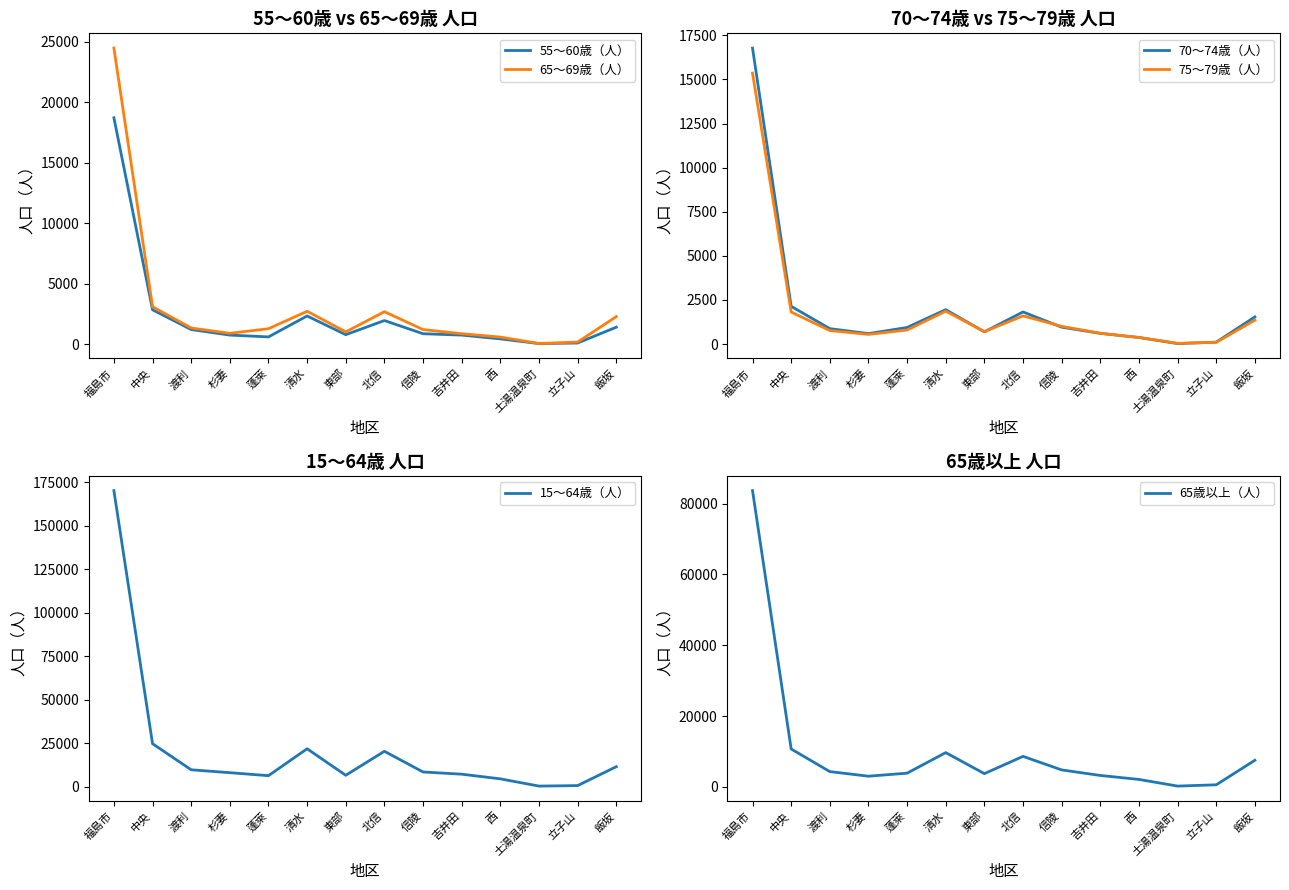

Which has a higher value, 杉妻 or 北信?

北信